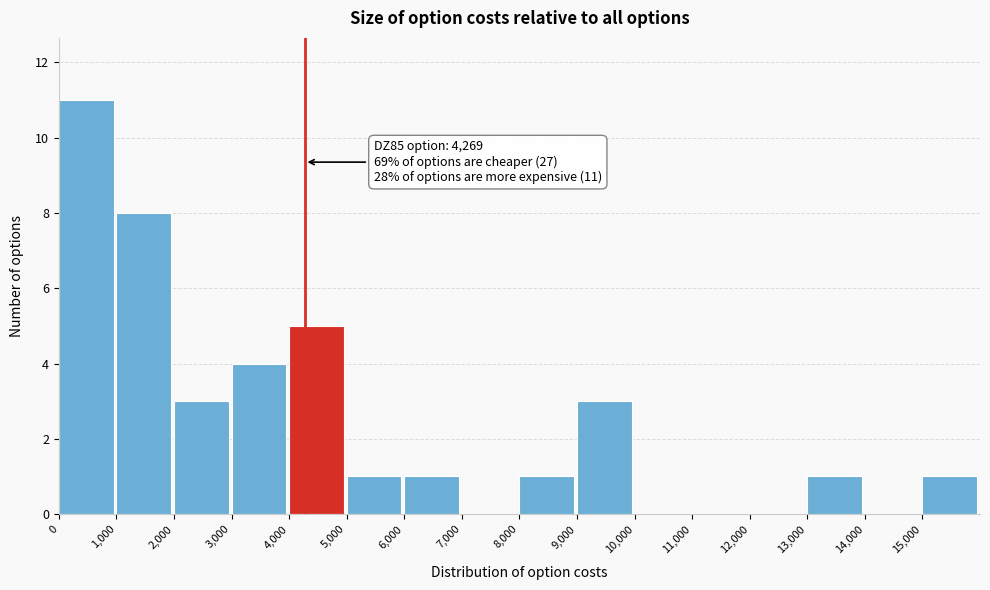

Which range on the x-axis has the tallest bar?

0 to 1000